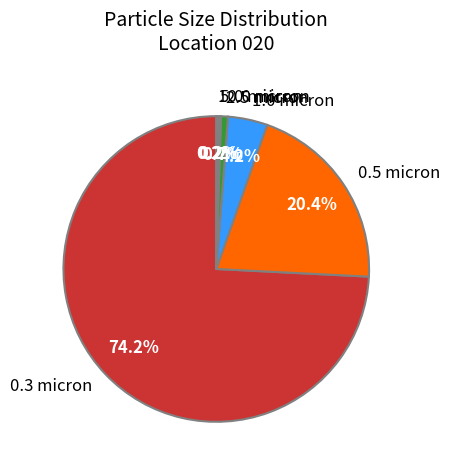

Which slice represents more than half of the pie?

0.3 micron